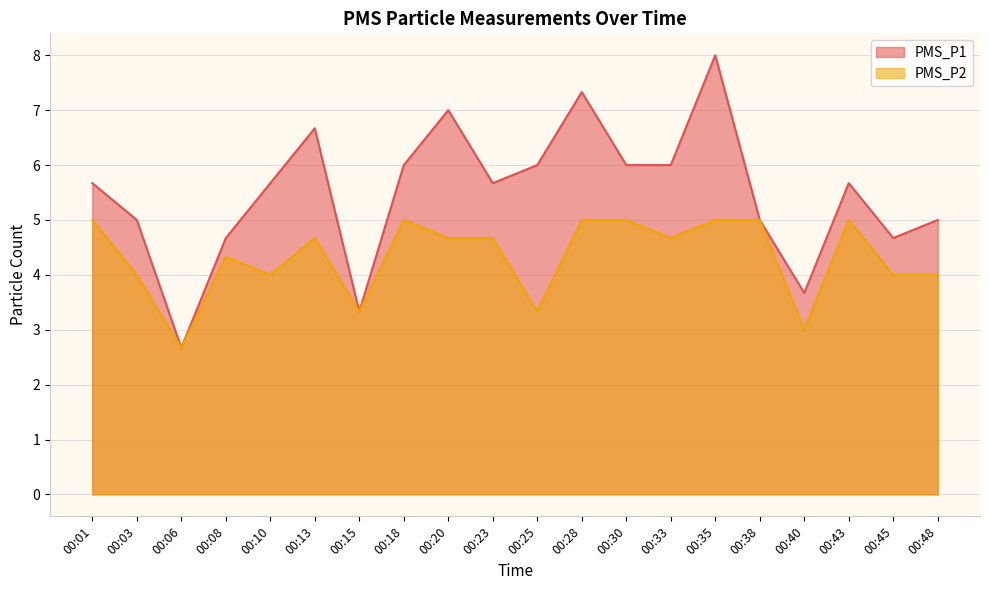

Reading left to right, extract all data points from this chart.

PMS_P1: 00:01=5.7	00:03=5.0	00:06=2.7	00:08=4.7	00:10=5.7	00:13=6.7	00:15=3.3	00:18=6.0	00:20=7.0	00:23=5.7	00:25=6.0	00:28=7.3	00:30=6.0	00:33=6.0	00:35=8.0	00:38=5.0	00:40=3.7	00:43=5.7	00:45=4.7	00:48=5.0
PMS_P2: 00:01=5.0	00:03=4.0	00:06=2.7	00:08=4.3	00:10=4.0	00:13=4.7	00:15=3.3	00:18=5.0	00:20=4.7	00:23=4.7	00:25=3.3	00:28=5.0	00:30=5.0	00:33=4.7	00:35=5.0	00:38=5.0	00:40=3.0	00:43=5.0	00:45=4.0	00:48=4.0